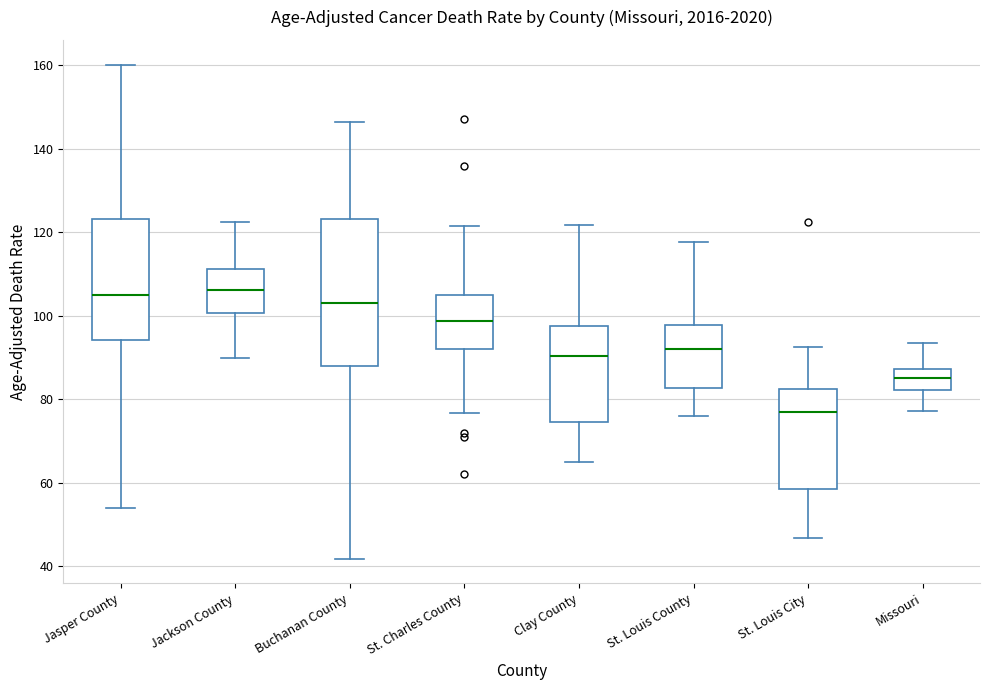

Reading left to right, transcribe this box plot: for each box, give where its median line is, the range the box spans, and where its two whiskers end, as read against the y-axis. The values are not printed on the chart, so give them approximately, as read against the axis.

Jasper County: median 104, box 94 to 124, whiskers 54 to 160
Jackson County: median 106, box 100 to 112, whiskers 90 to 122
Buchanan County: median 104, box 88 to 124, whiskers 42 to 146
St. Charles County: median 98, box 92 to 104, whiskers 76 to 122
Clay County: median 90, box 74 to 98, whiskers 64 to 122
St. Louis County: median 92, box 82 to 98, whiskers 76 to 118
St. Louis City: median 76, box 58 to 82, whiskers 46 to 92
Missouri: median 84, box 82 to 88, whiskers 78 to 94